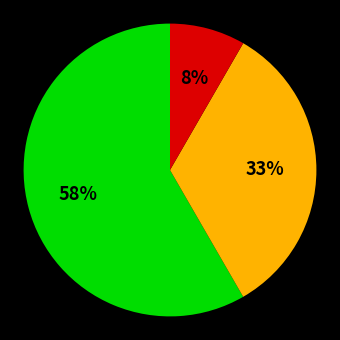

Does any single category account for the majority?

Yes